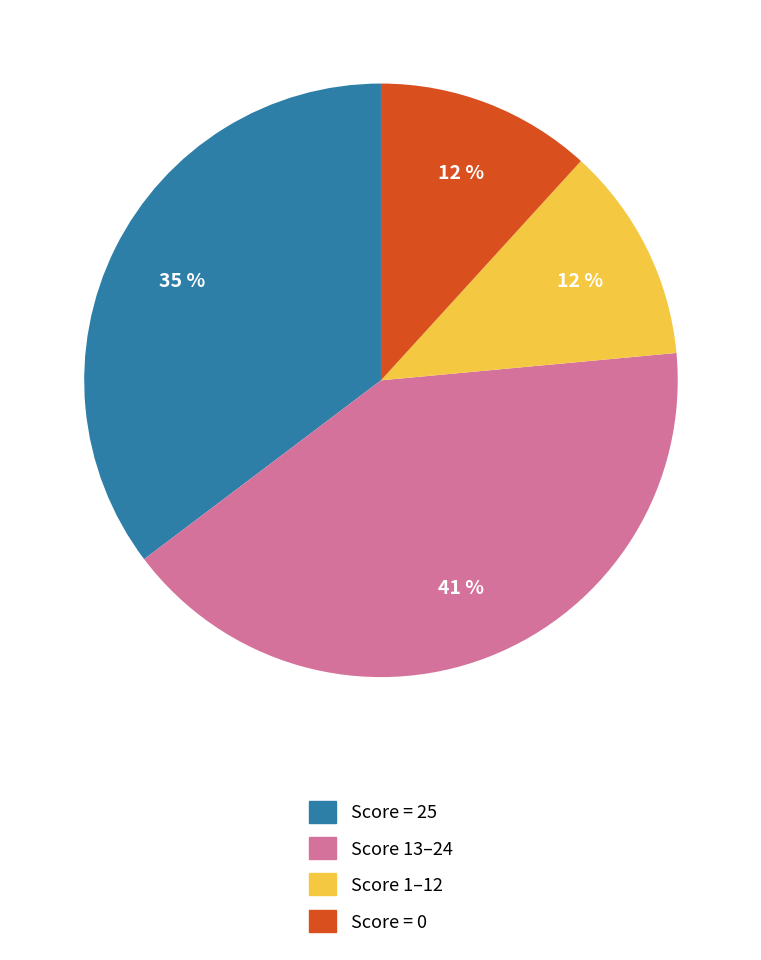

Is there any slice that represents more than half of the pie?

No